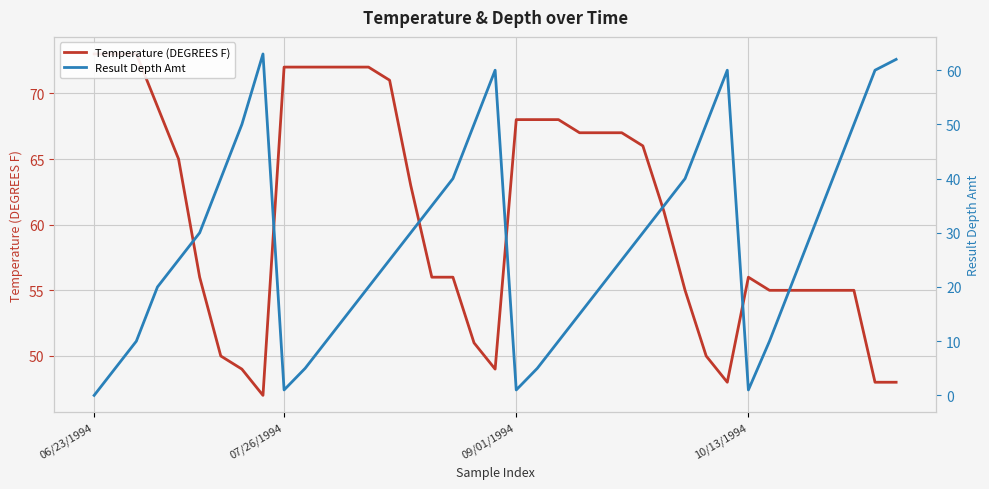

What value does the Temperature (DEGREES F) series have at 07/26/1994, to the nearest 10?

70